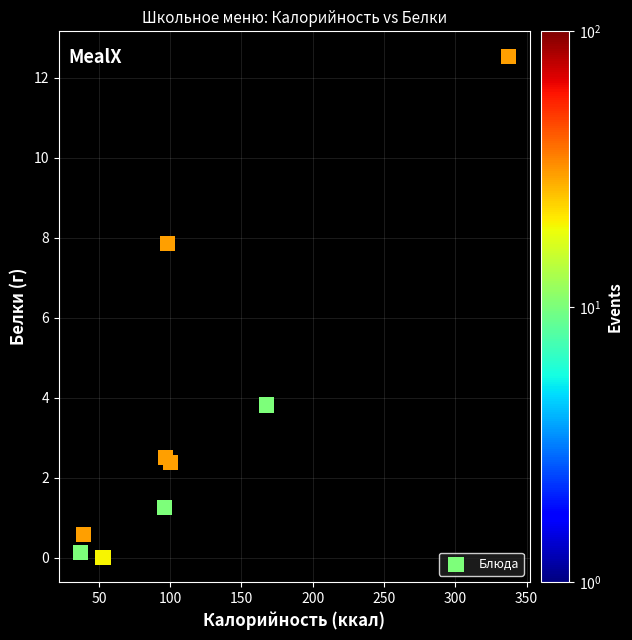

What Y value in the scatter plot is closest to 6?

7.9